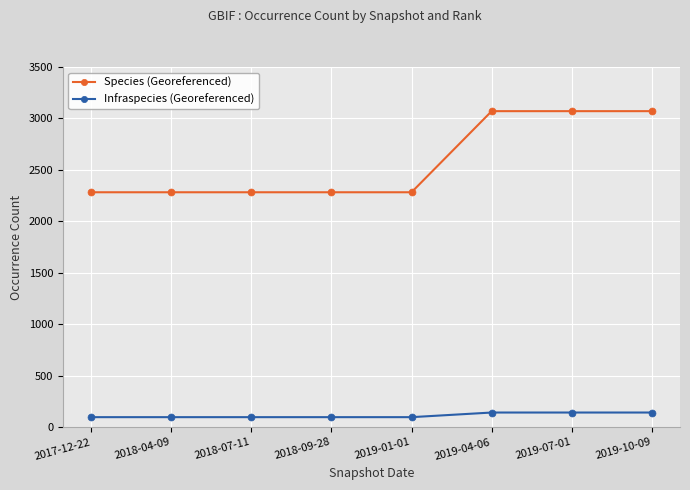

Is the value of Species (Georeferenced) at 2019-07-01 greater than the value of Infraspecies (Georeferenced) at 2019-07-01?

Yes